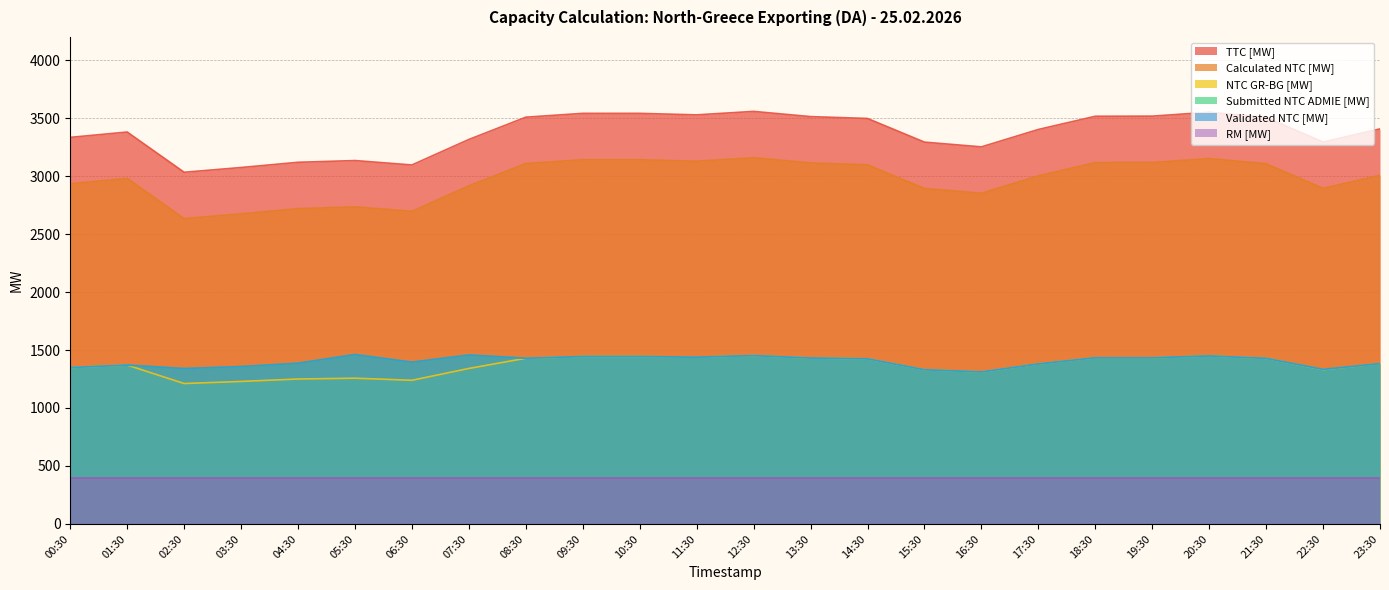

List the labels in order of TTC [MW] value, largest first.

12:30, 20:30, 09:30, 10:30, 11:30, 19:30, 18:30, 13:30, 08:30, 21:30, 14:30, 23:30, 17:30, 01:30, 00:30, 07:30, 22:30, 15:30, 16:30, 05:30, 04:30, 06:30, 03:30, 02:30